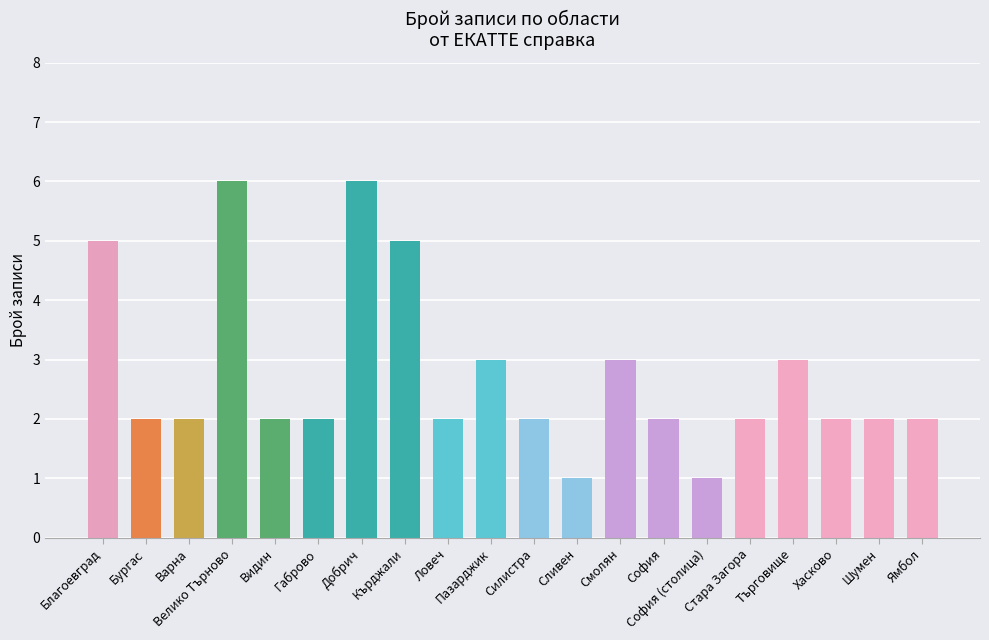

What is the greatest value displayed?

6